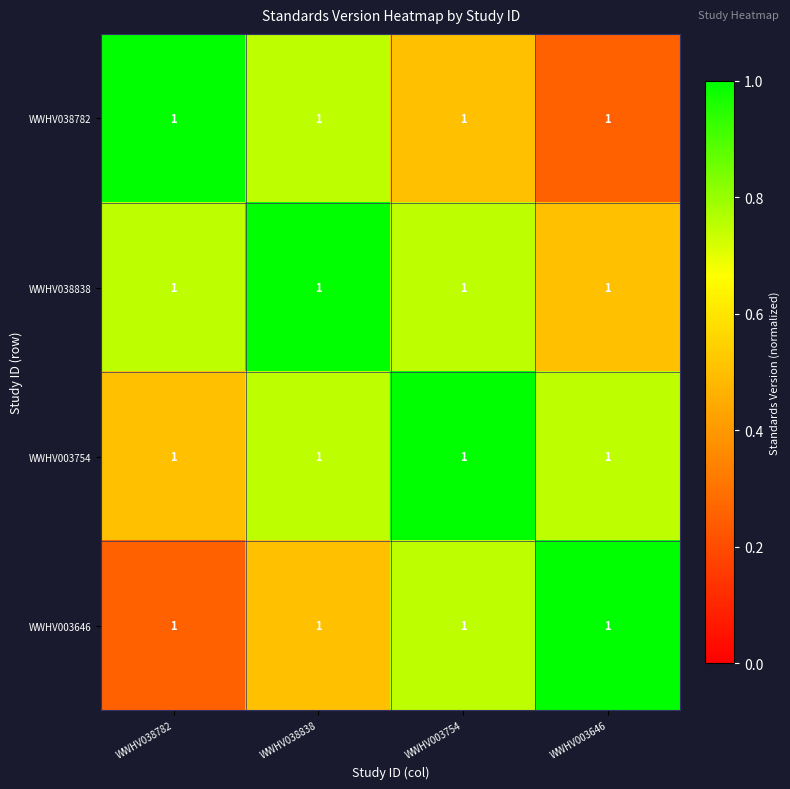

What is the total value across all series at WWHV038782?

2.5